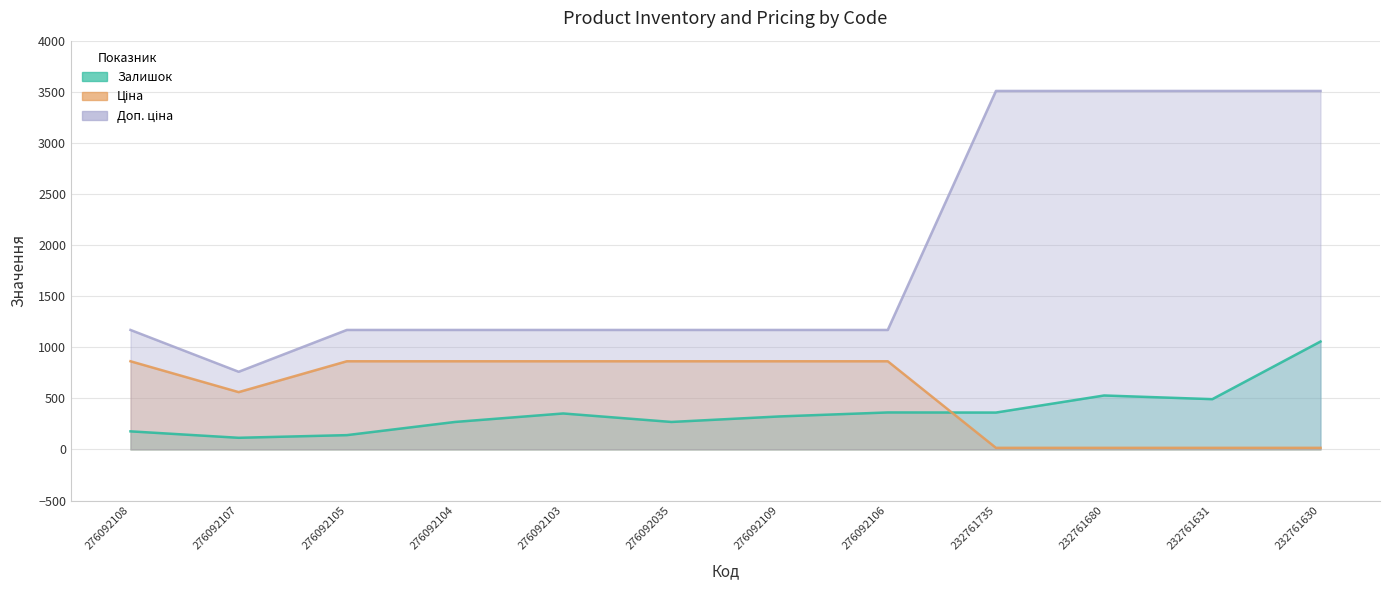

Is the value of Ціна at 276092103 greater than the value of Залишок at 276092103?

Yes